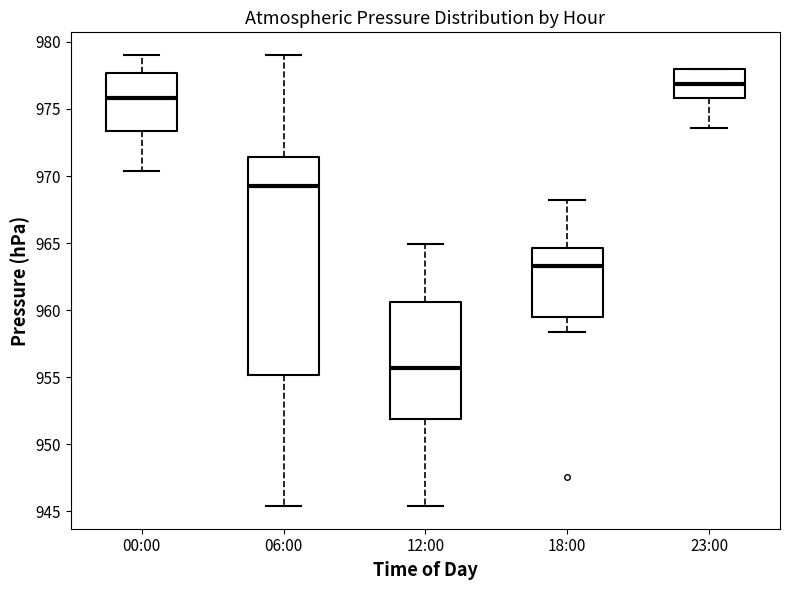

Which box's median line is the lowest?

12:00